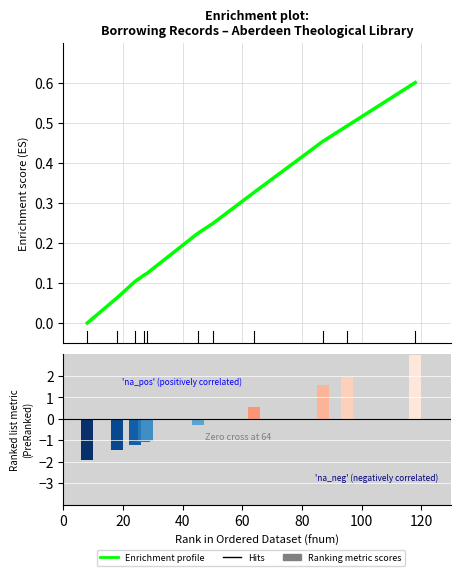

What position from the right is 0?

11